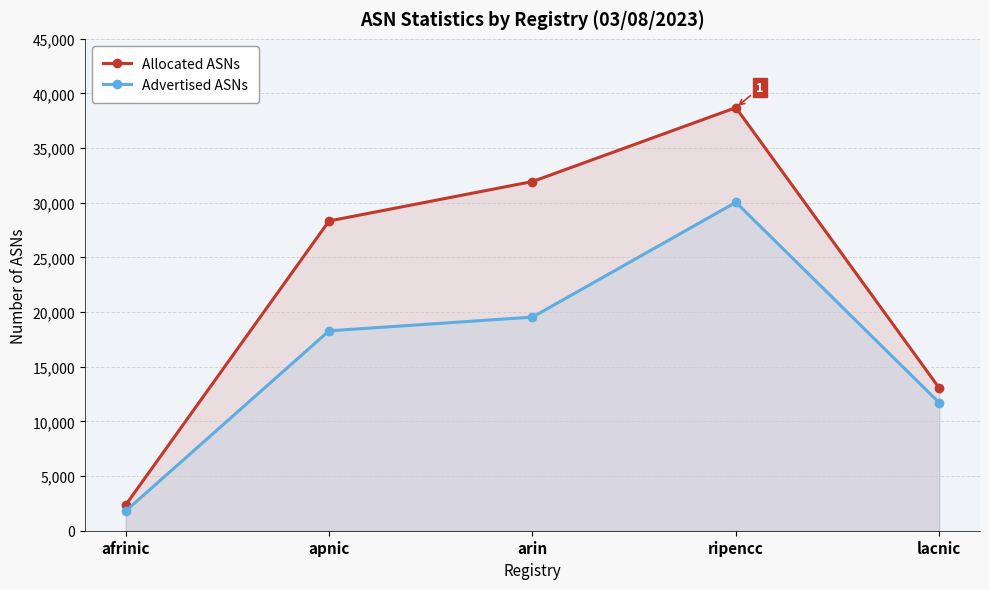

Is it true that Allocated ASNs equals 9970 at ripencc?

False